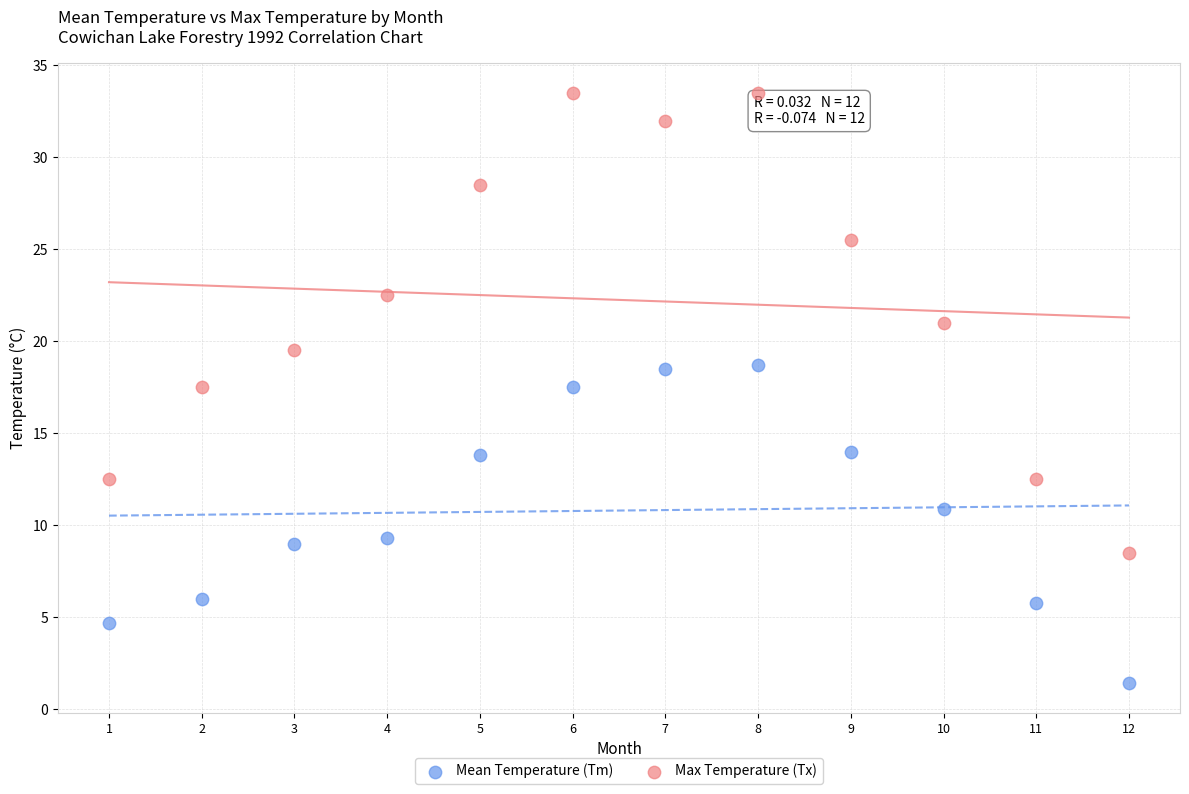

Across all data points, what is the range of Y values (max minus min)?

32.1